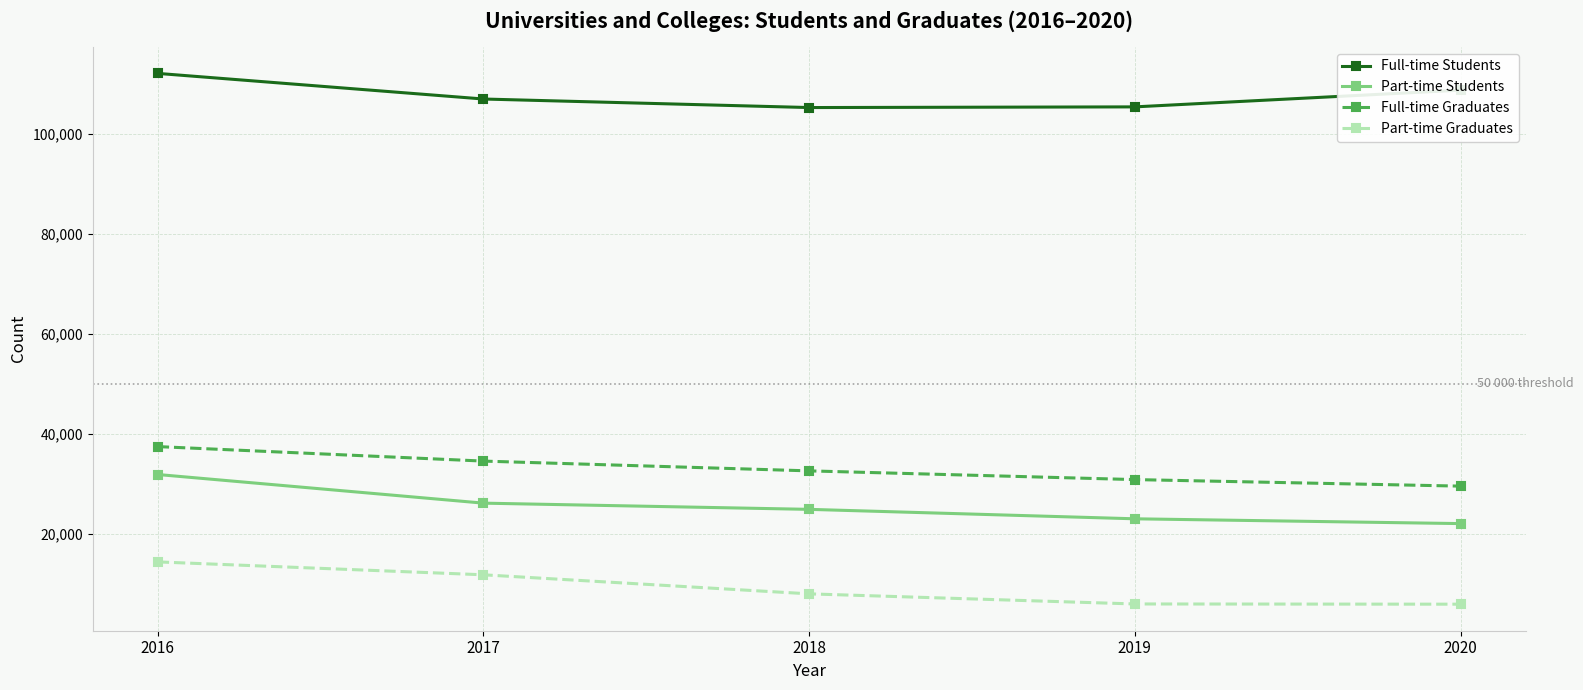

True or false: Full-time Students and Part-time Students cross at least once.

False